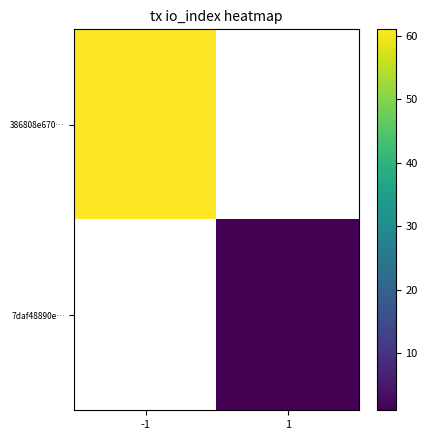

How many positive values does the 7daf48890e… series have?

1